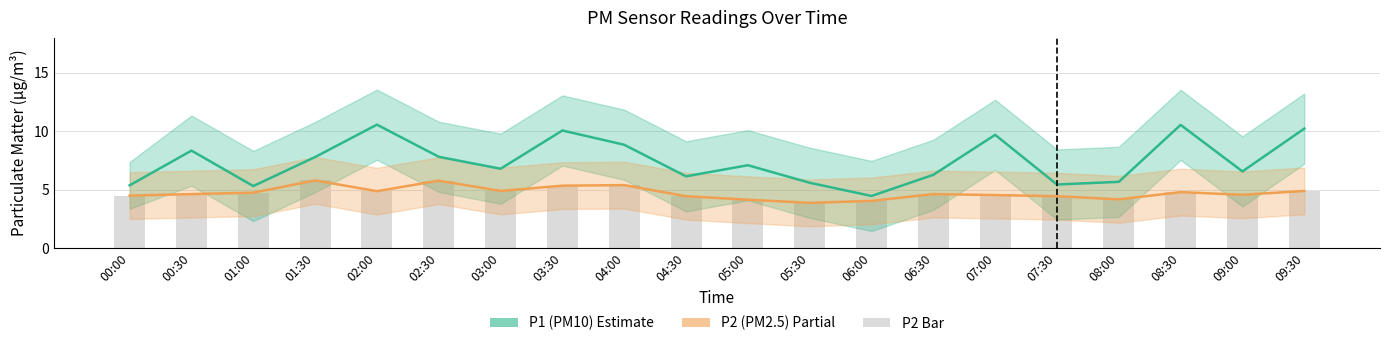

What is the sum of the P1 (PM10) values at 03:00 and 09:30?

17.0